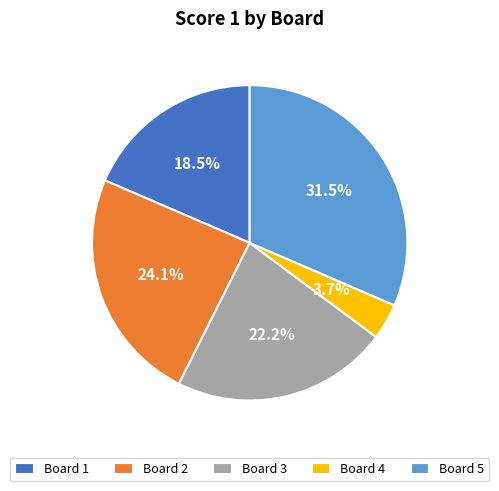

Is there any slice that represents more than half of the pie?

No